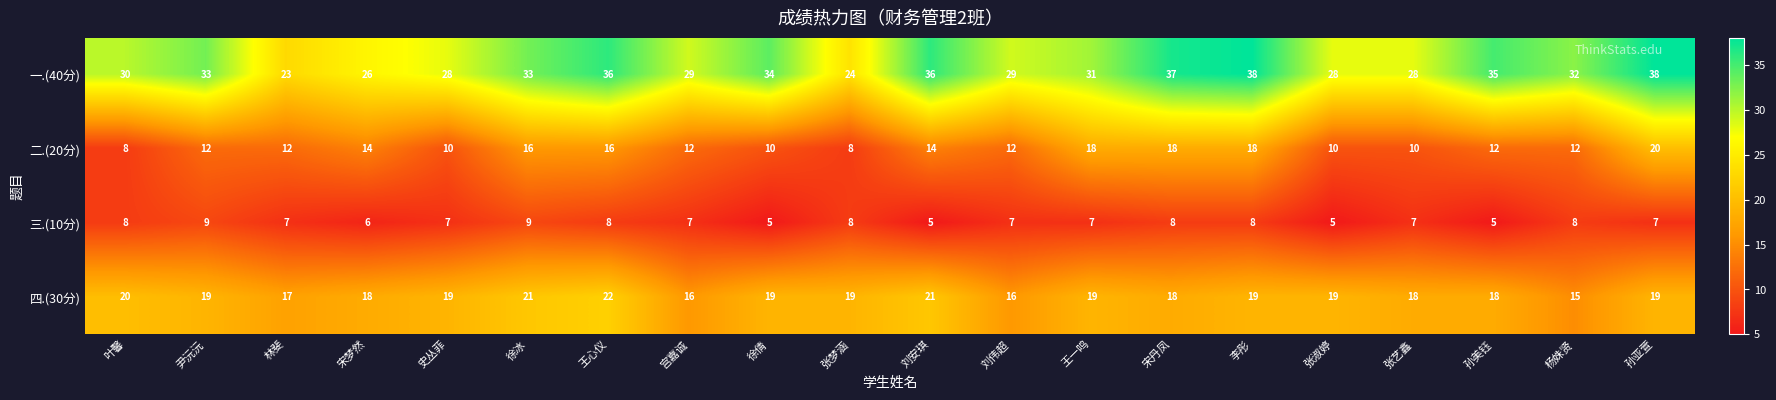

How many distinct data groups are displayed?

4